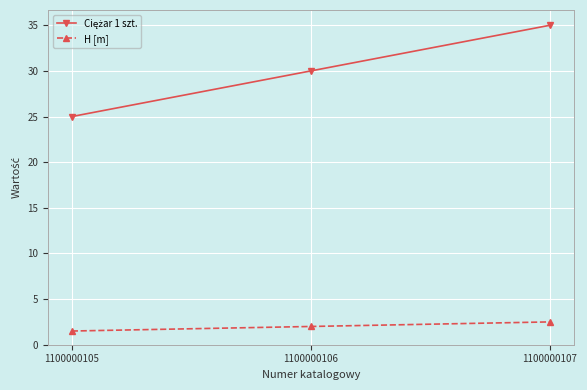

Count the number of data series in this chart.

2